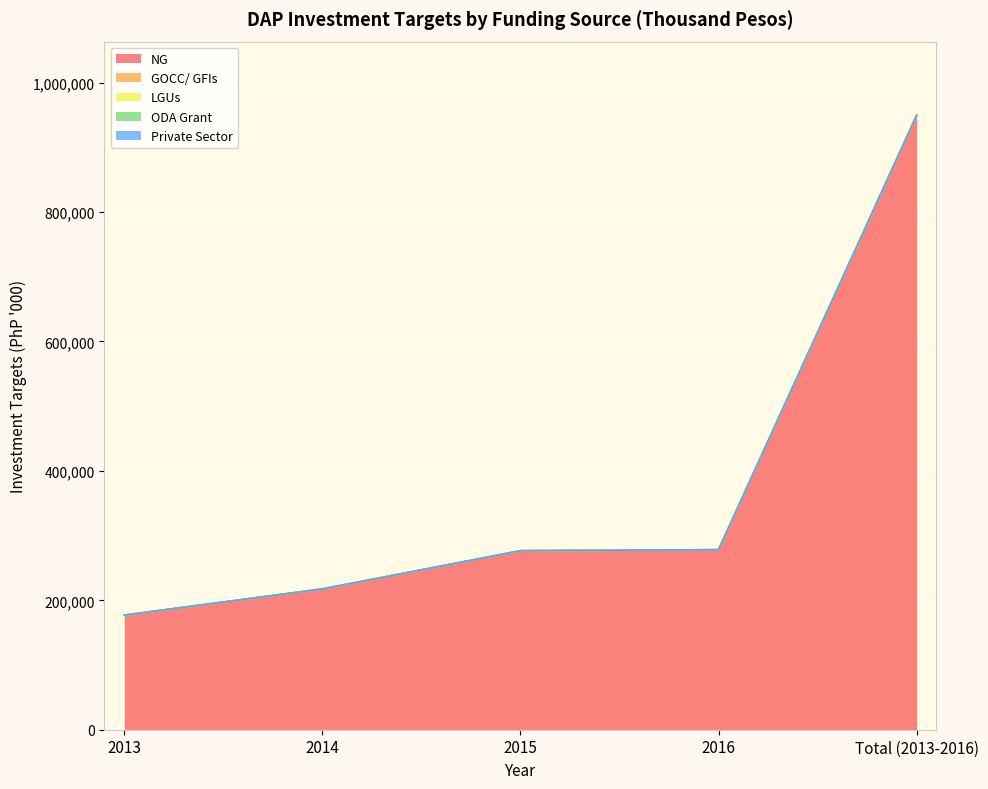

Reading right to left, transcribe all the data shown in this chart.

NG: Total (2013-2016)=949370	2016=278220	2015=276600	2014=217550	2013=177000
GOCC/ GFIs: Total (2013-2016)=102	2016=0	2015=0	2014=0	2013=102
LGUs: Total (2013-2016)=0	2016=0	2015=0	2014=0	2013=0
ODA Grant: Total (2013-2016)=0	2016=0	2015=0	2014=0	2013=0
Private Sector: Total (2013-2016)=0	2016=0	2015=0	2014=0	2013=0